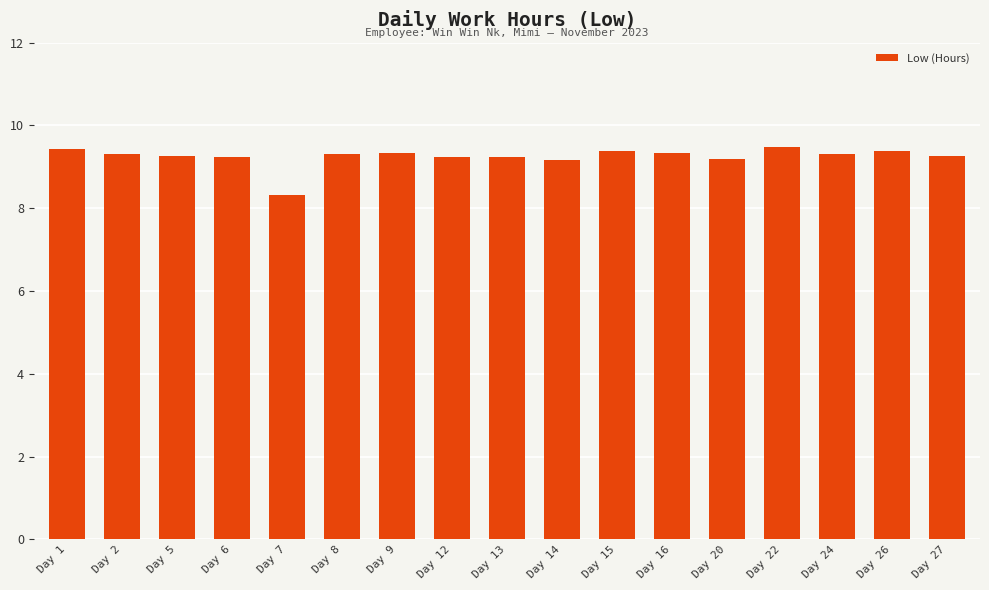

What is the change in value from Day 7 to Day 9?

+1.0